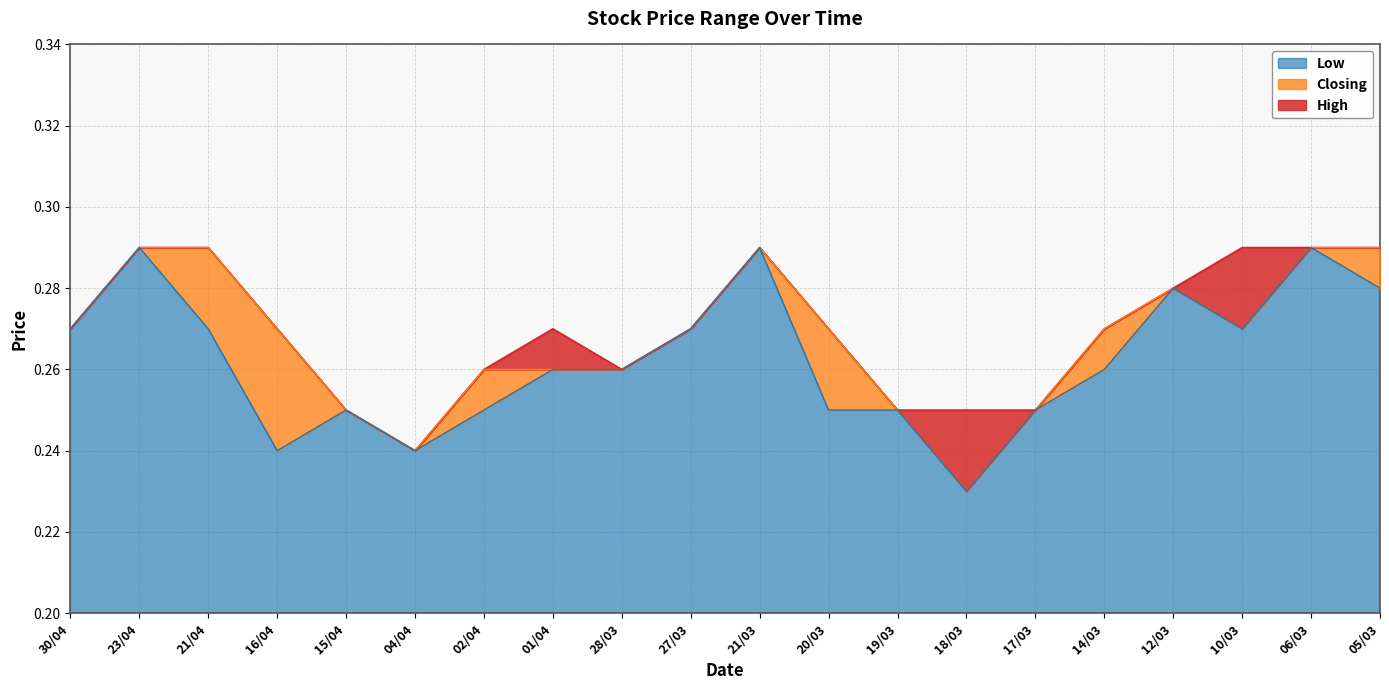

True or false: High has more than 1 points higher than both neighbors.

True